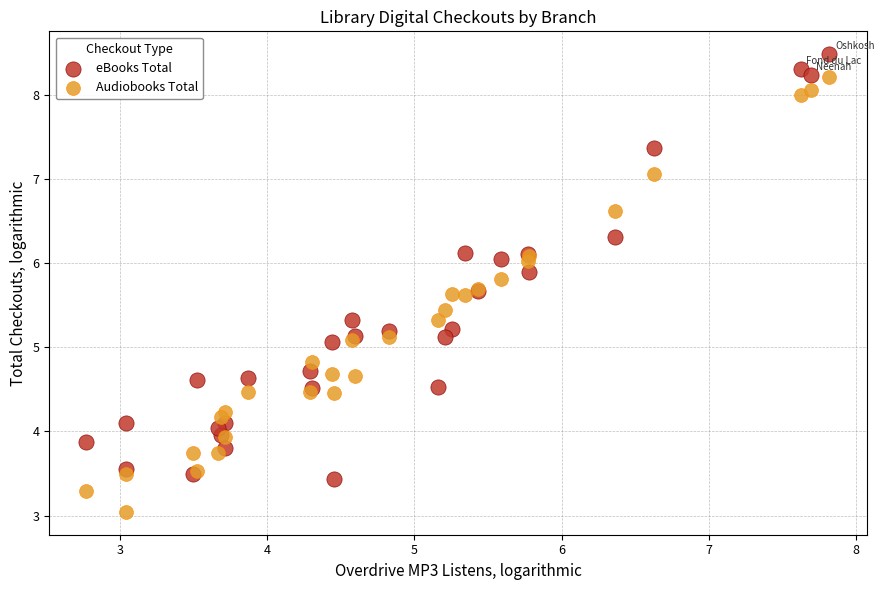

Which series reaches the maximum Y coordinate?

eBooks Total